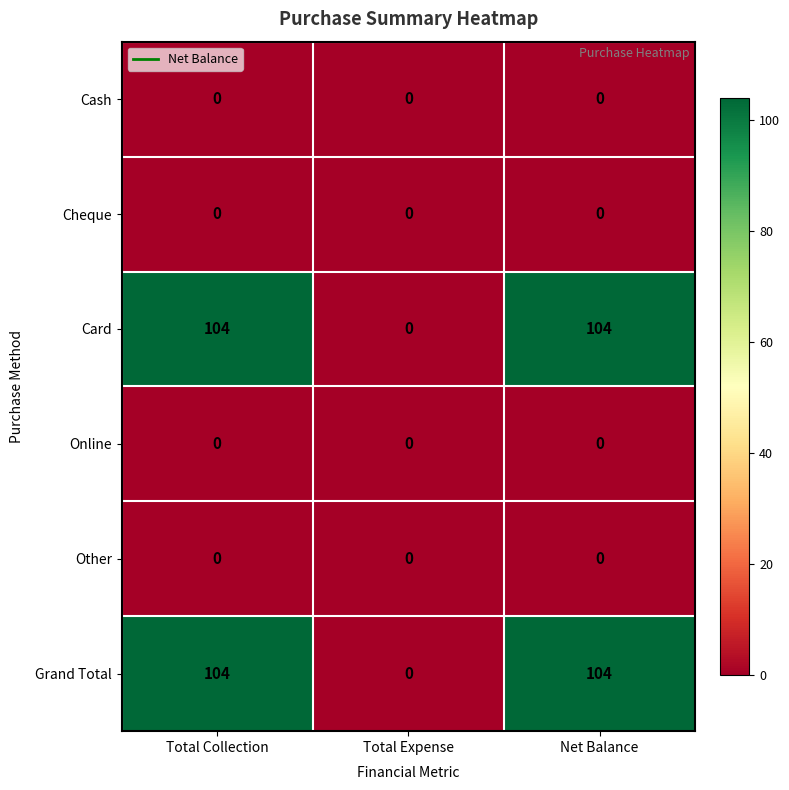

What is the spread (max minus min) of values at Total Collection?

104